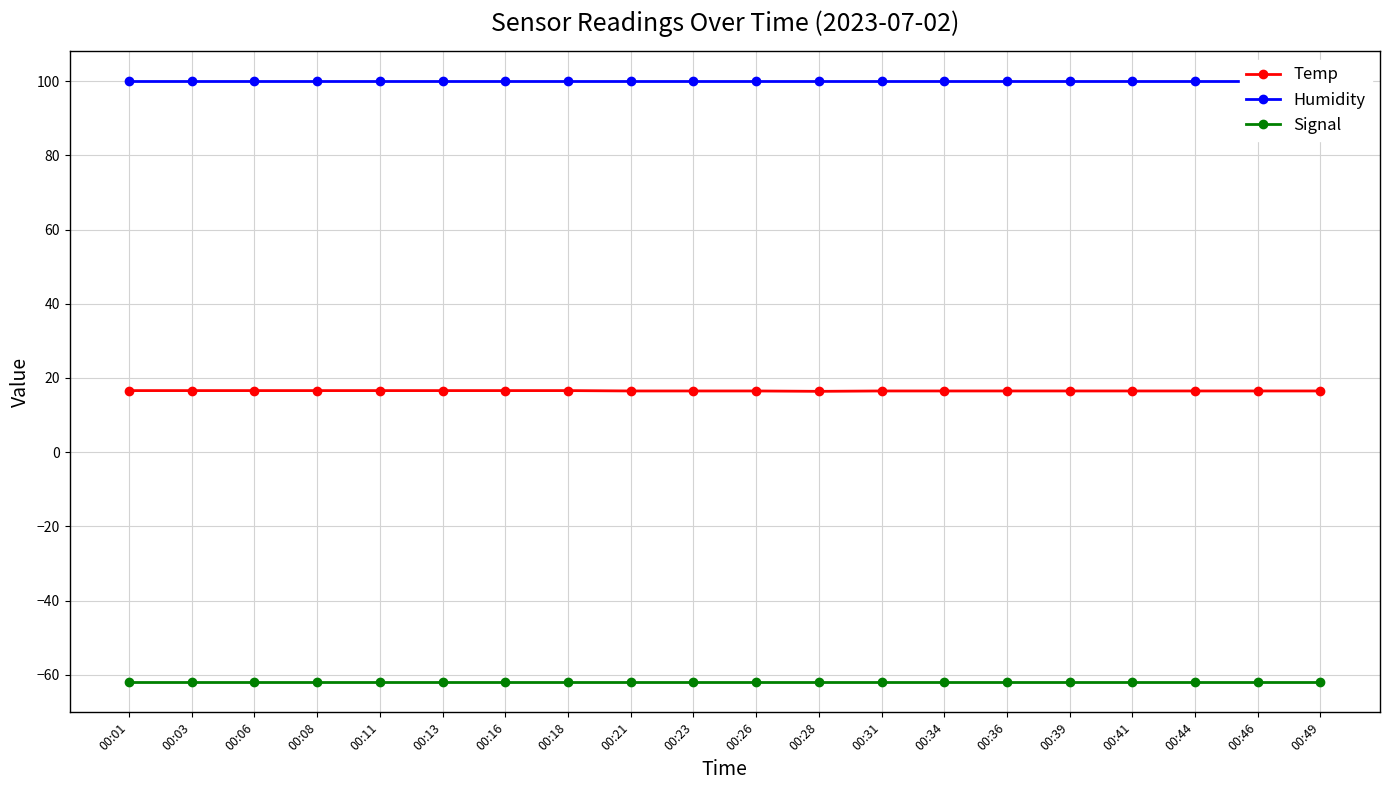

Which series has the widest spread of values?

Temp